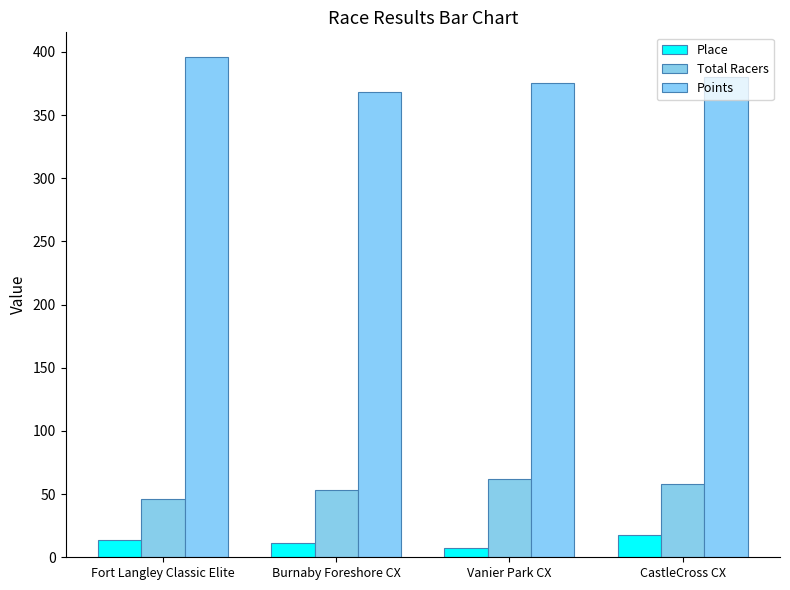

At which label does Place reach its peak?

CastleCross CX